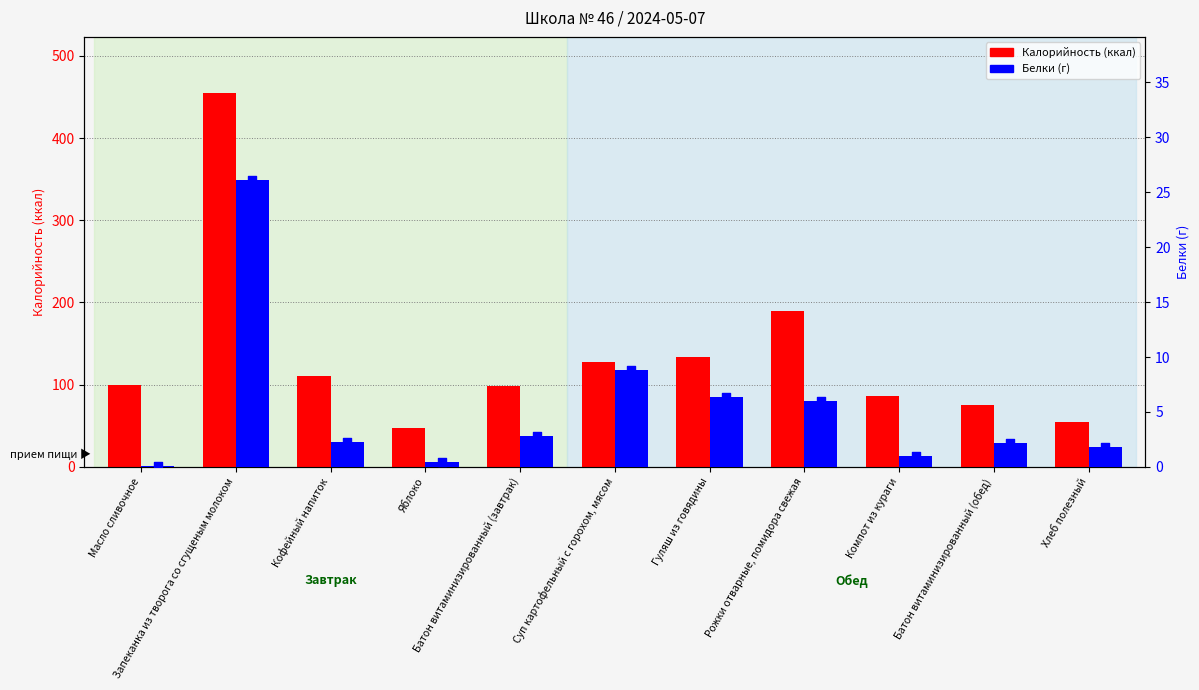

At how many categories does at least one series exceed 293?

1